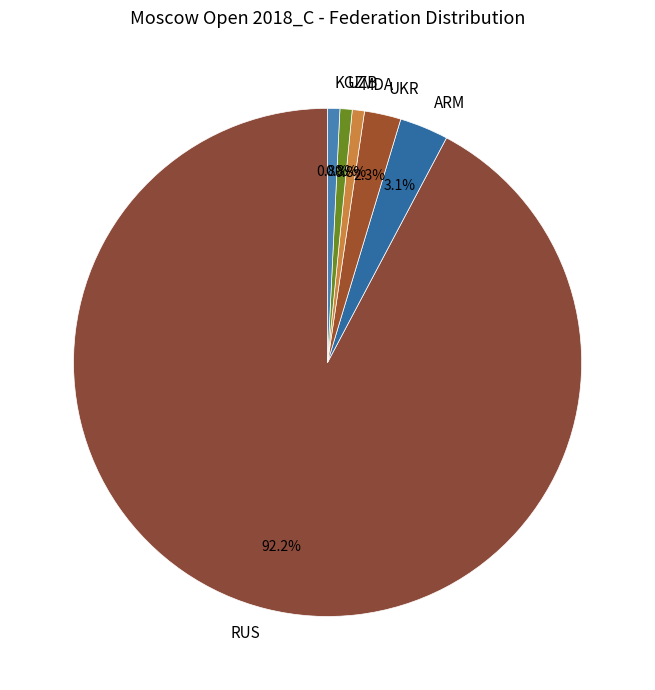

What percentage do KGZ and UZB together represent?

1.6%